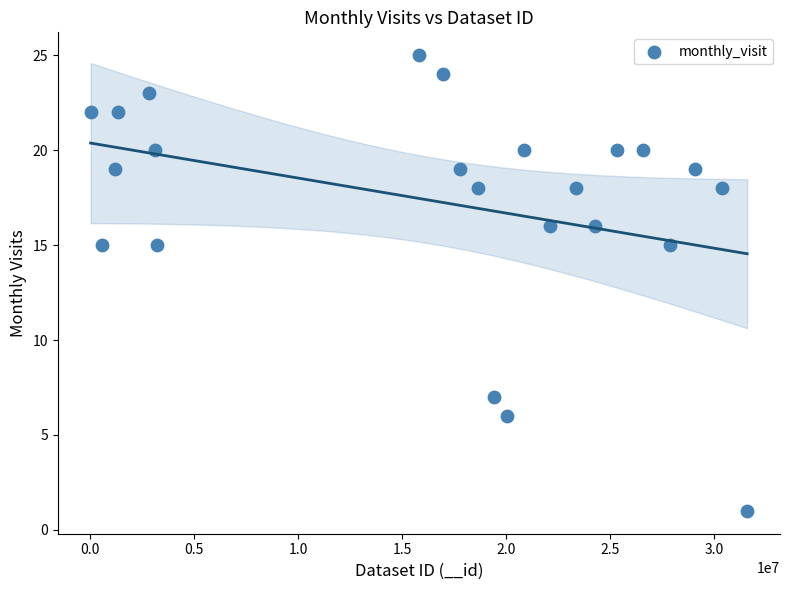

What is the range of X values (max minus min)?

31540708